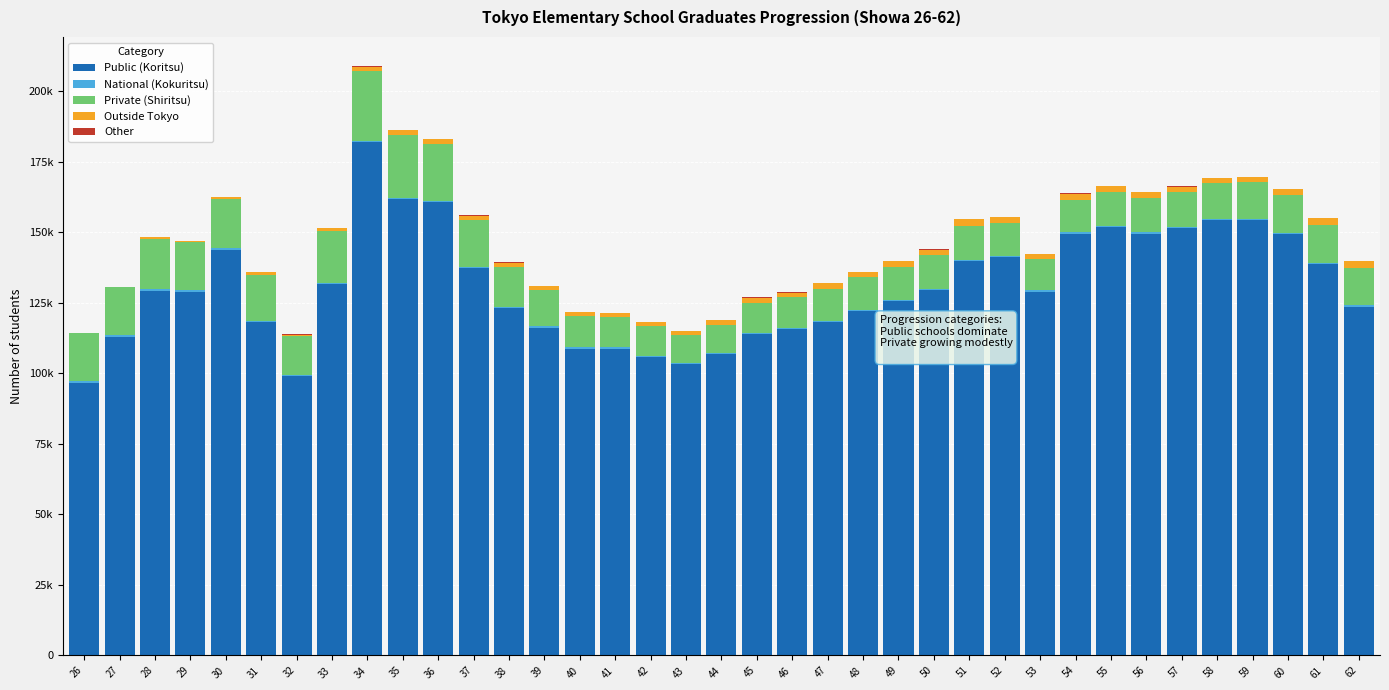

Which series has the widest spread of values?

Public (Koritsu)